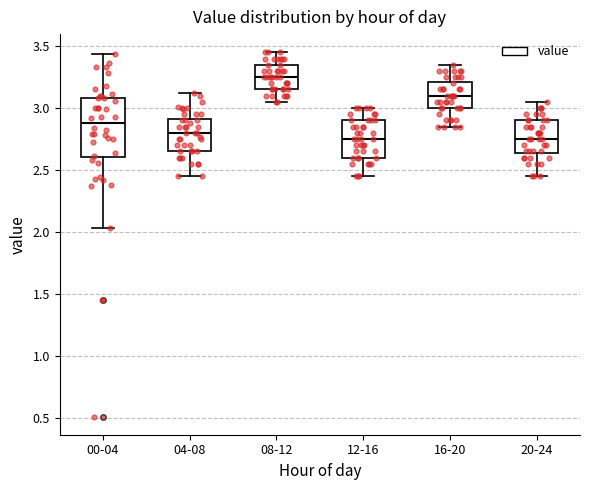

Which box is the tallest, from its lower edge to its upper edge?

00-04